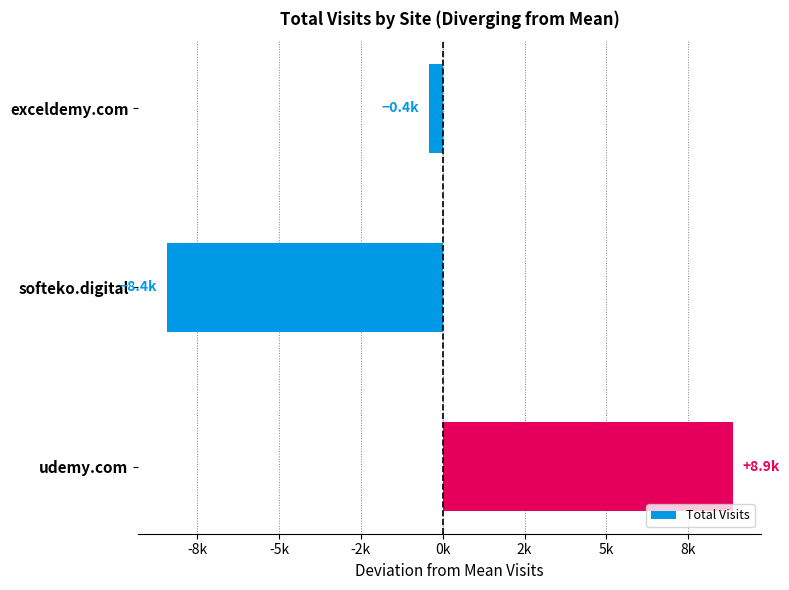

List the labels in order of value, largest first.

udemy.com, exceldemy.com, softeko.digital